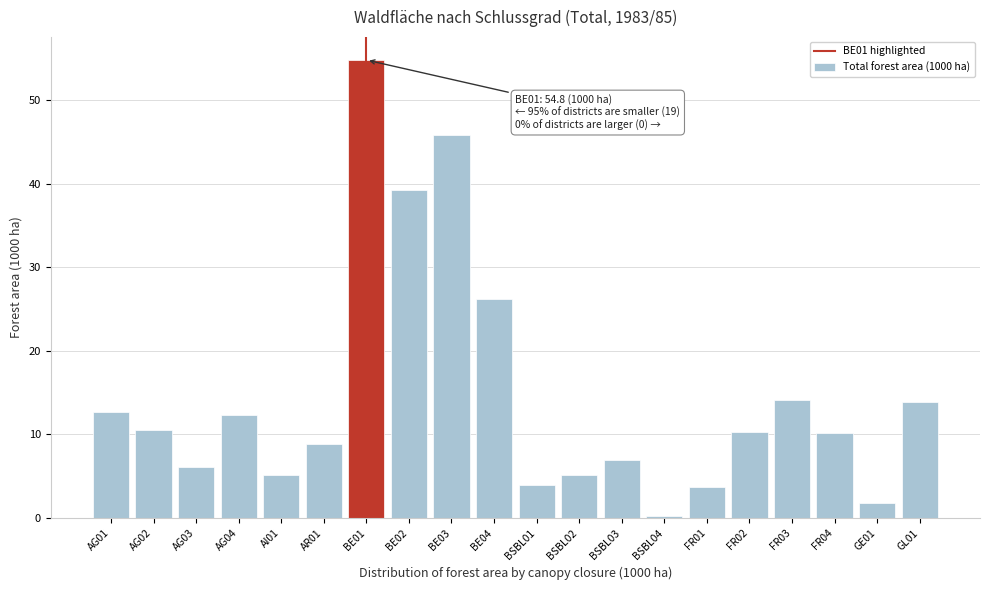

Between BE02 and BE04, which is larger?

BE02